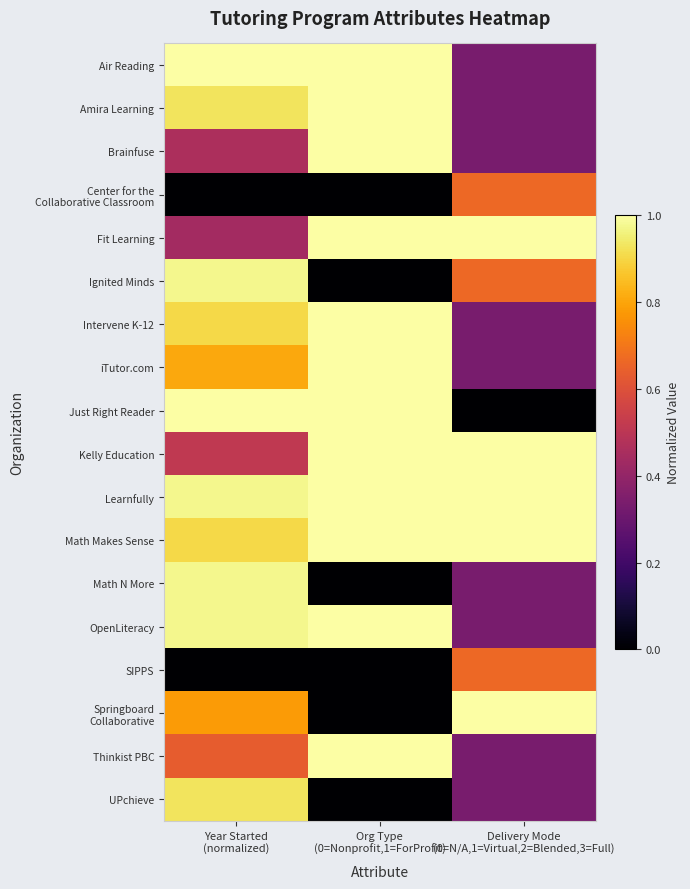

Which series changed the most between Year Started (normalized) and Org Type (0=Nonprofit,1=ForProfit)?

Ignited Minds